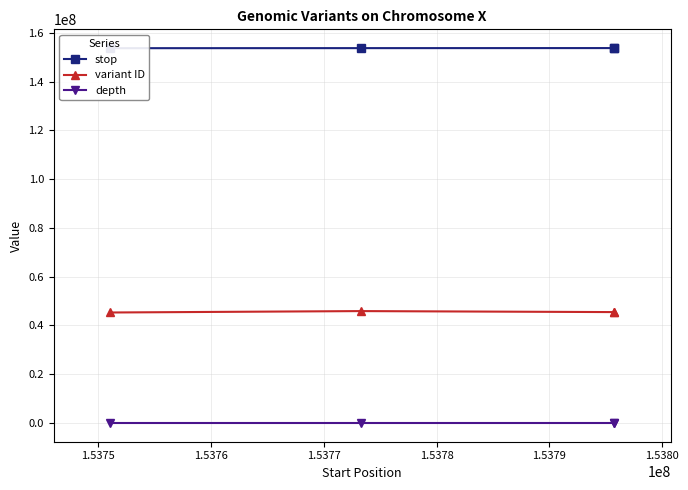

Rank the series by their maximum value, from lowest to highest.

depth, variant ID, stop